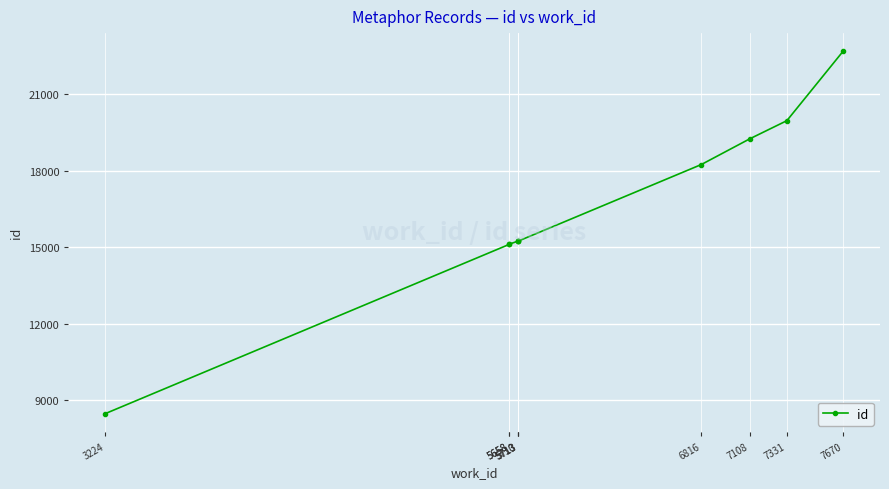

Count the number of data series in this chart.

1